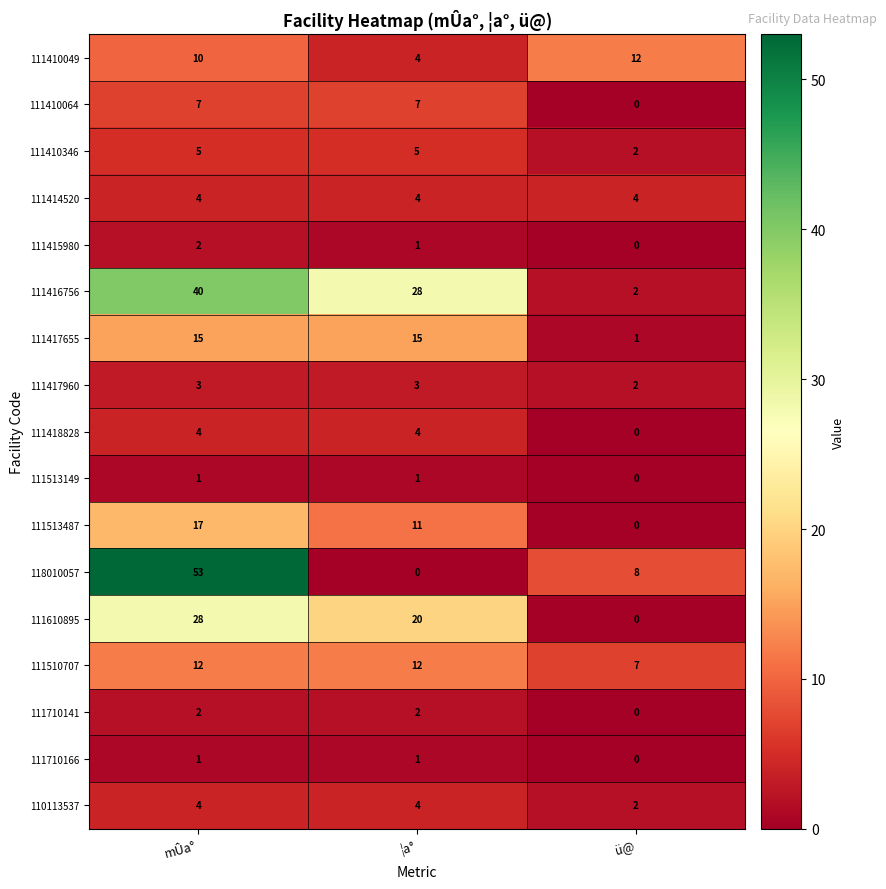

What is the difference between the second highest and minimum values in the 111410049 series?

6